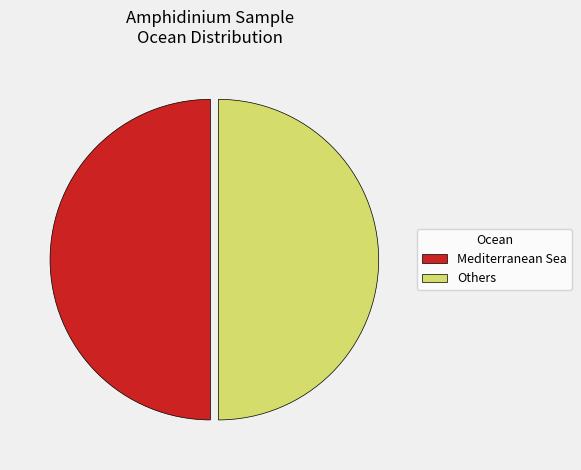

What is the ratio of the value at Mediterranean Sea to the value at Others?

1.0